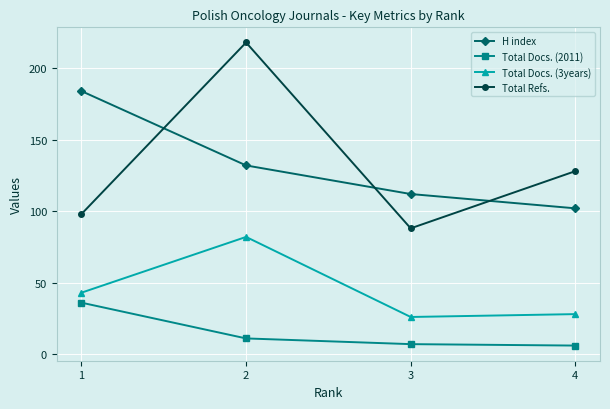

At which category does the chart reach its peak across all series?

2